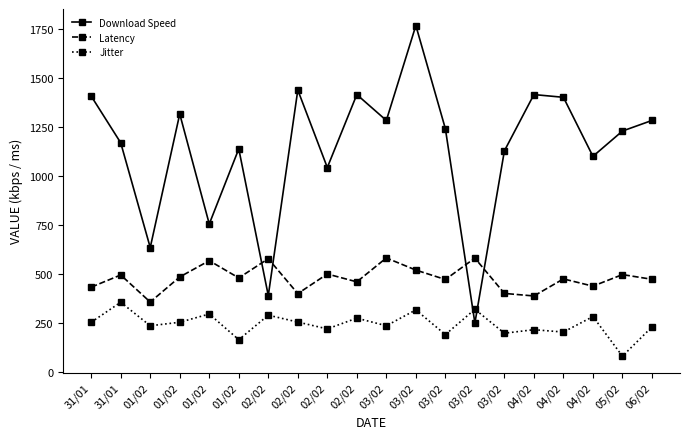

What is the approximate value of Latency at 03/02?

582